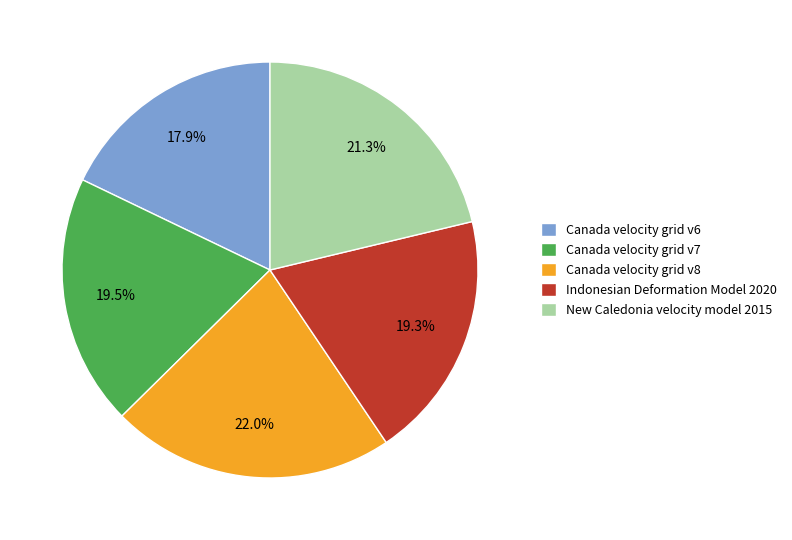

Count the number of slices in the pie.

5